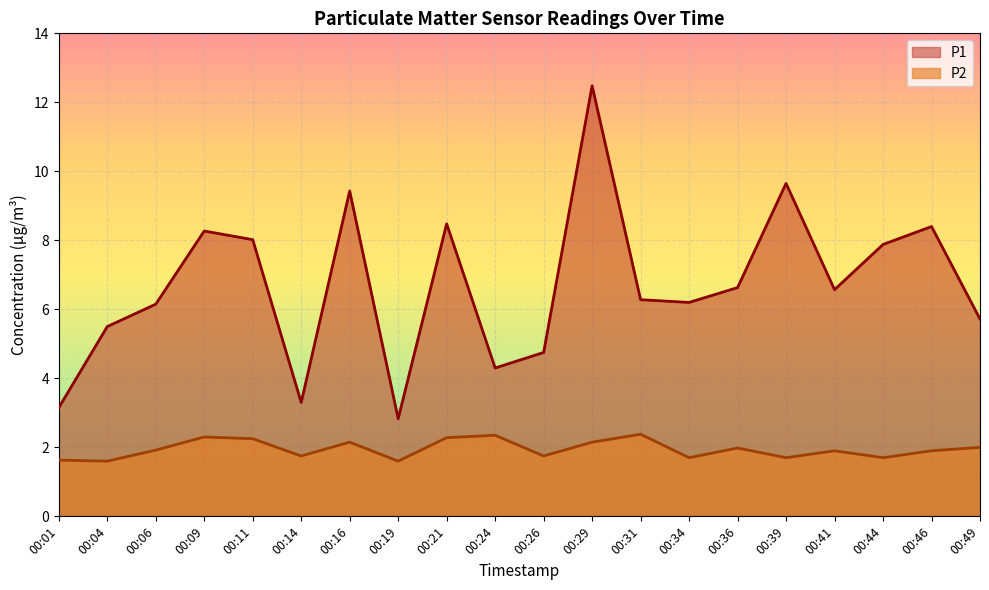

Where is P1 nearest to the value 7?

00:36